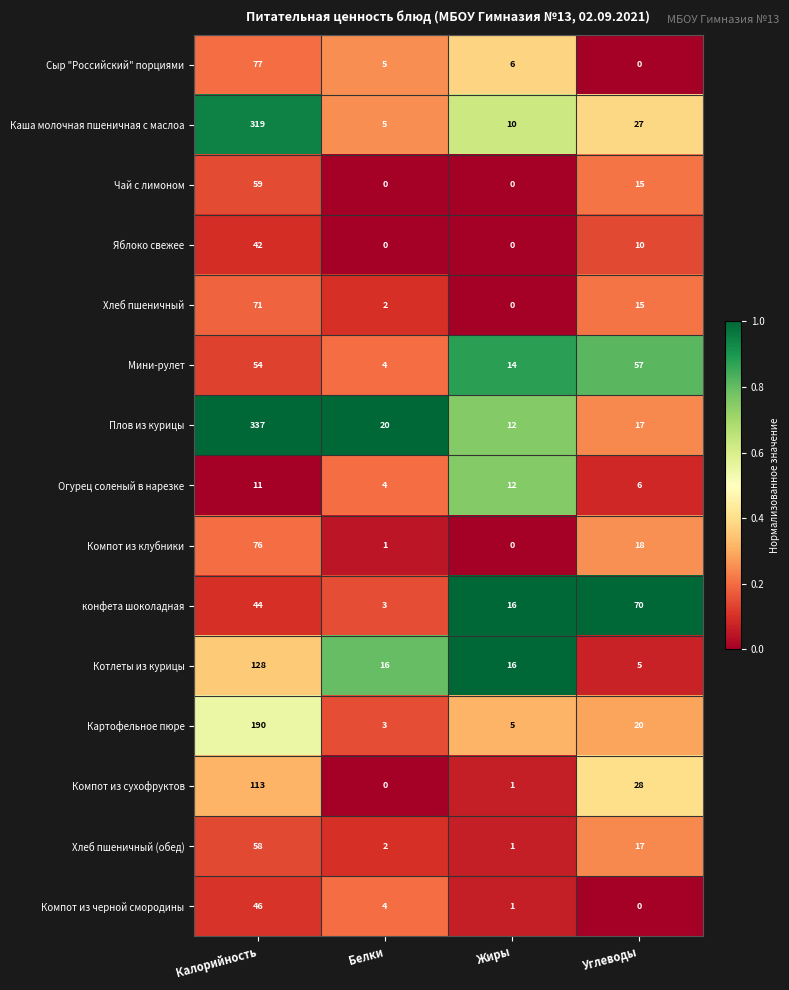

Read the Котлеты из курицы value at Калорийность.

128